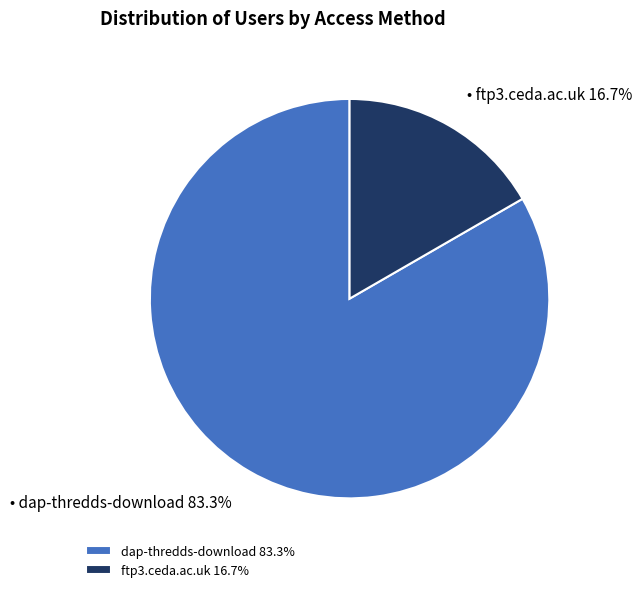

What is the largest slice in the pie chart?

dap-thredds-download